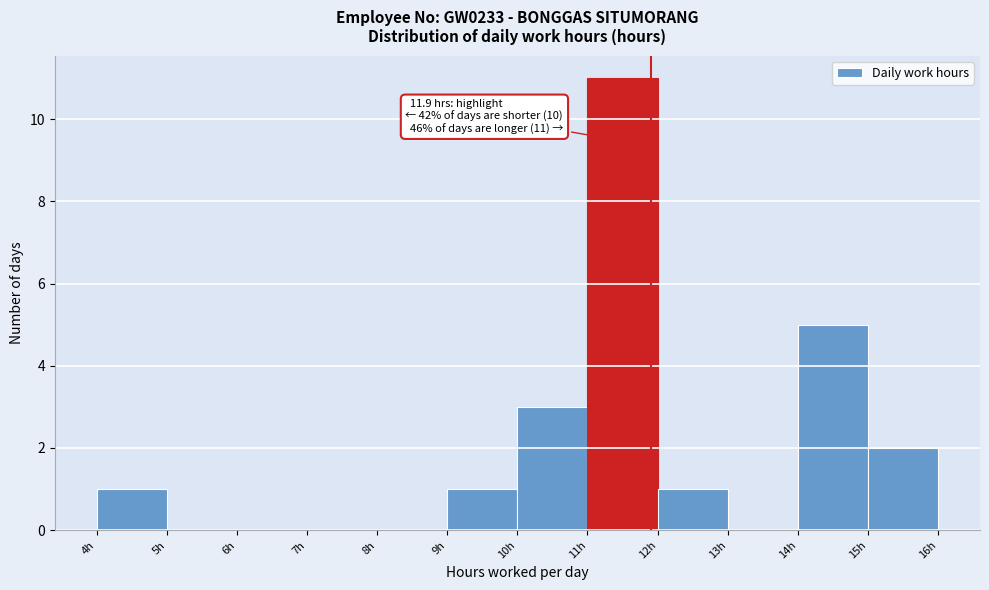

Which range on the x-axis has the tallest bar?

11 to 12